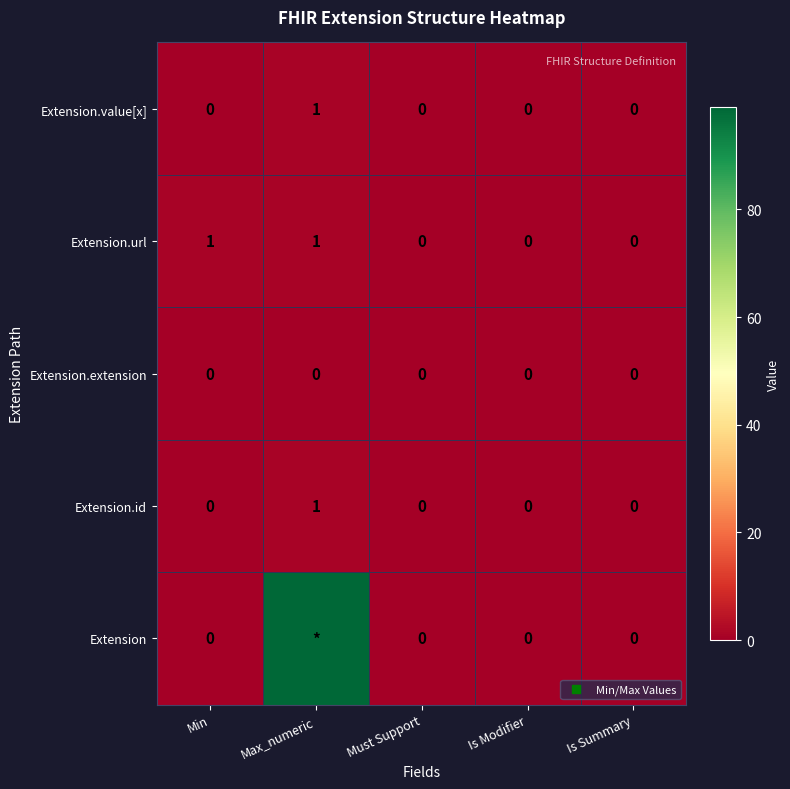

The value of Extension.extension at Is Summary is 0. True or false?

True